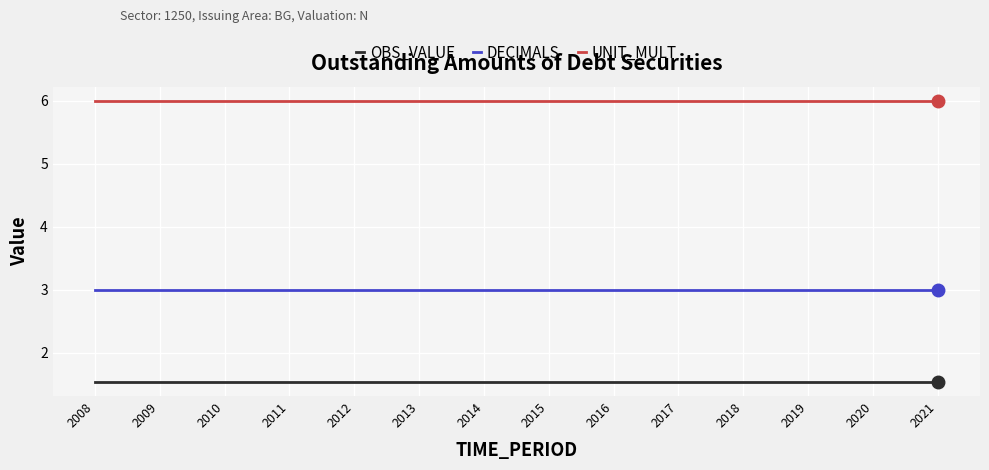

What is the lowest value of the DECIMALS series?

3.0